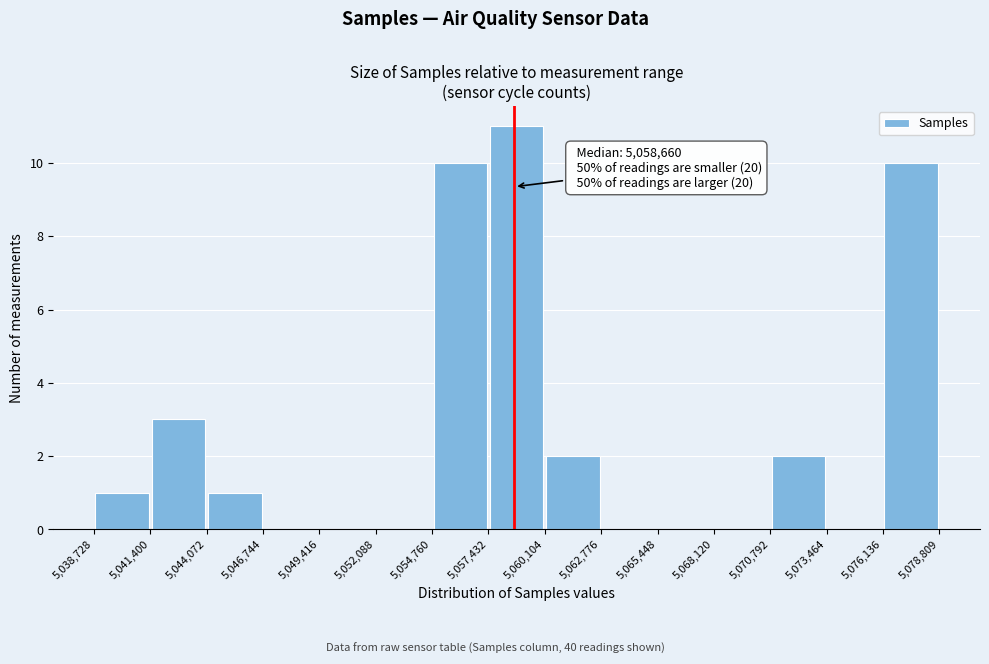

Which range on the x-axis has the tallest bar?

5,057,432 to 5,060,104